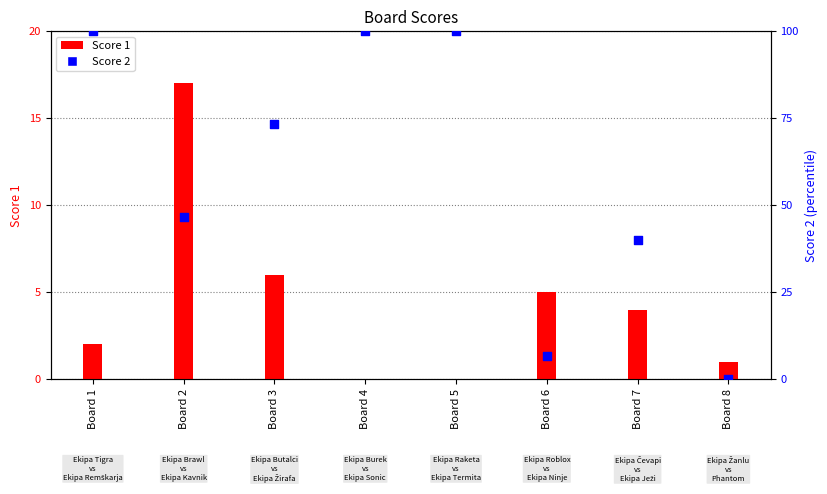

Which series has the widest spread of Y values?

Score 2